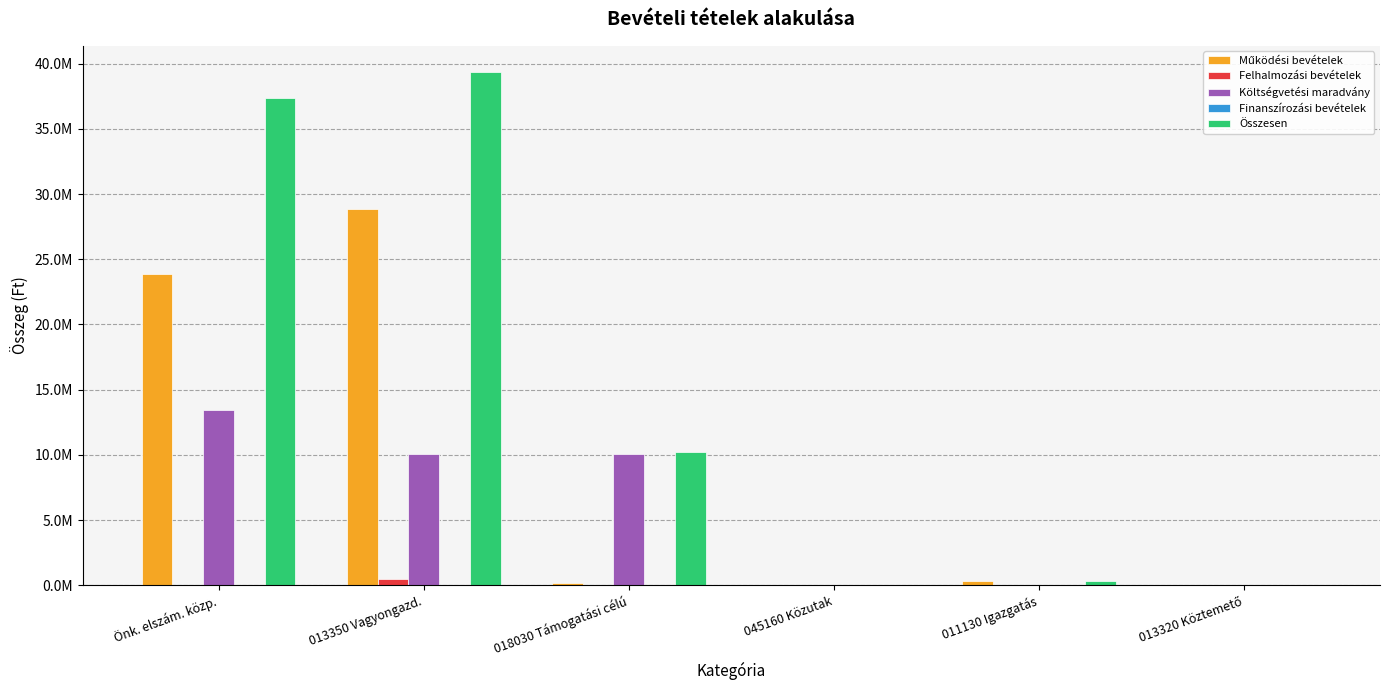

Reading left to right, extract all data points from this chart.

Működési bevételek: Önk. elszám. közp.=23874460	013350 Vagyongazd.=28890025	018030 Támogatási célú=170386	045160 Közutak=0	011130 Igazgatás=316151	013320 Köztemető=2500
Felhalmozási bevételek: Önk. elszám. közp.=0	013350 Vagyongazd.=450000	018030 Támogatási célú=0	045160 Közutak=0	011130 Igazgatás=0	013320 Köztemető=0
Költségvetési maradvány: Önk. elszám. közp.=13478835	013350 Vagyongazd.=10053972	018030 Támogatási célú=10053972	045160 Közutak=0	011130 Igazgatás=0	013320 Köztemető=0
Finanszírozási bevételek: Önk. elszám. közp.=0	013350 Vagyongazd.=0	018030 Támogatási célú=0	045160 Közutak=0	011130 Igazgatás=0	013320 Köztemető=0
Összesen: Önk. elszám. közp.=37353295	013350 Vagyongazd.=39393997	018030 Támogatási célú=10224358	045160 Közutak=0	011130 Igazgatás=316151	013320 Köztemető=2500